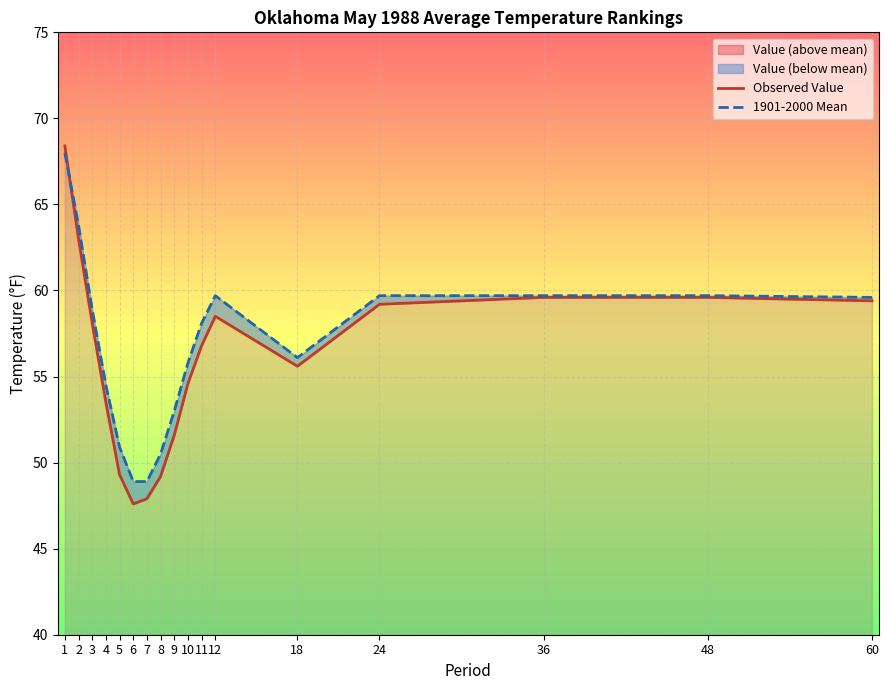

Which series has the largest total across all categories?

1901-2000 Mean